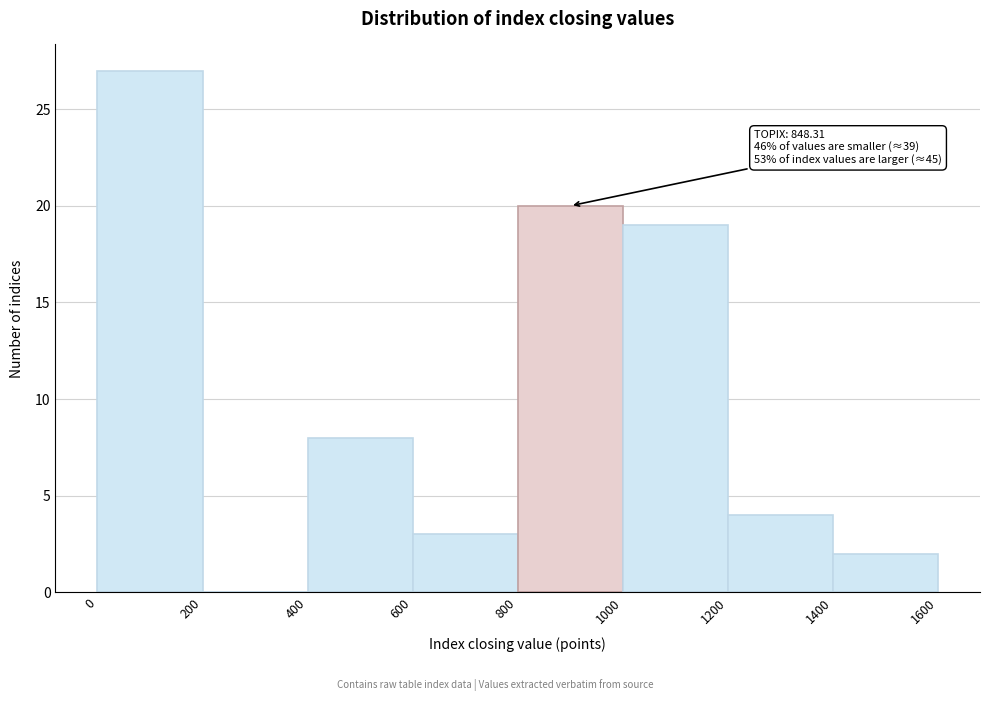

Over which range of the x-axis is the bar tallest?

0 to 200